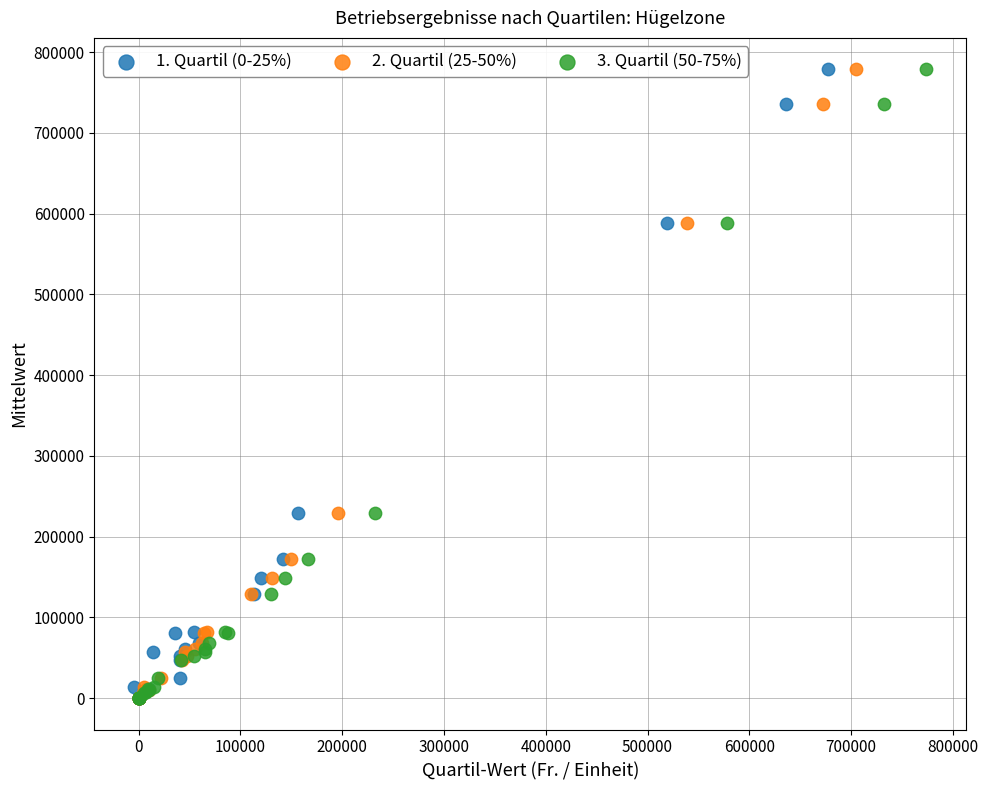

What are all the series names shown in the legend?

1. Quartil (0-25%), 2. Quartil (25-50%), 3. Quartil (50-75%)